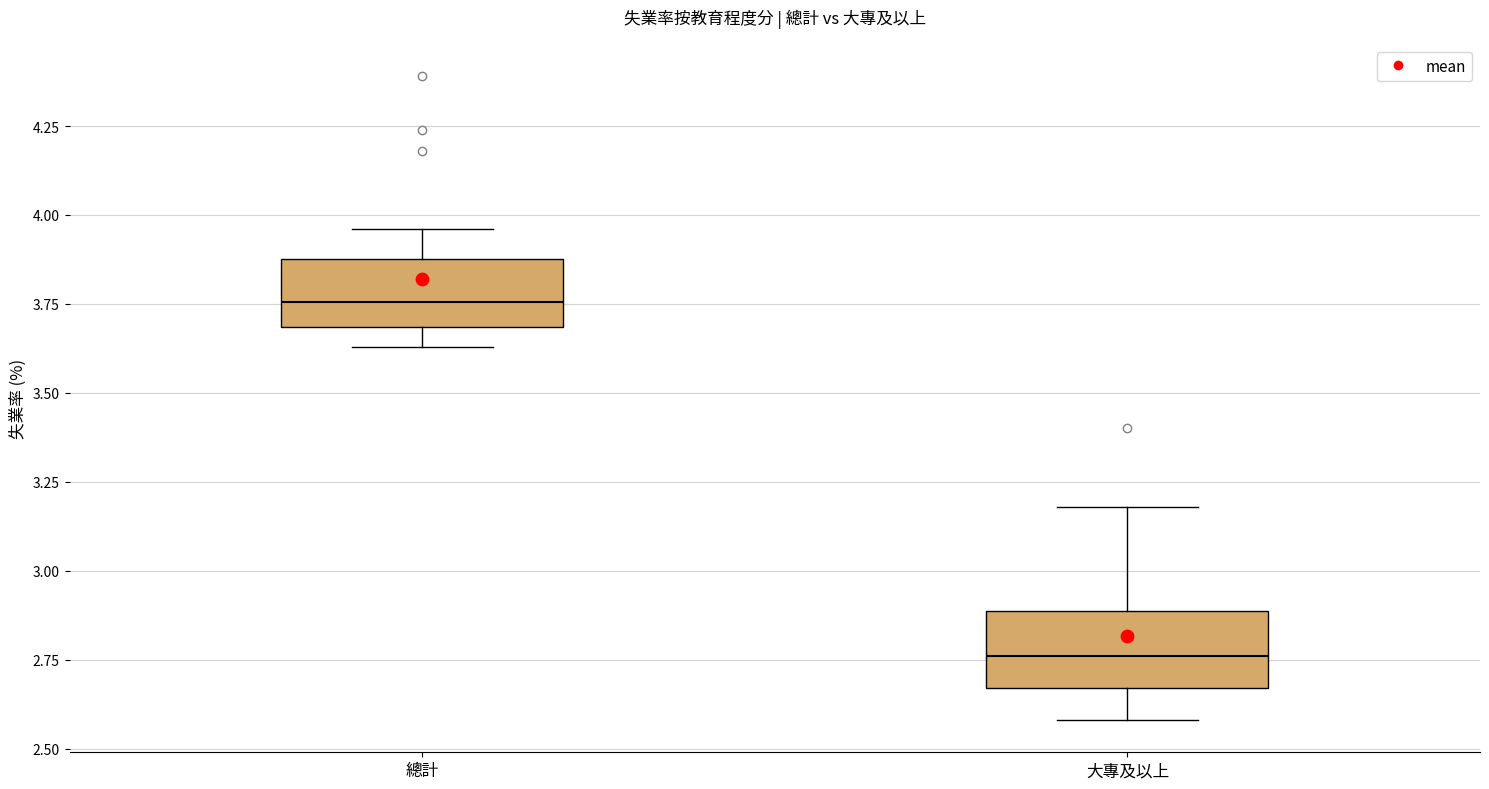

Reading left to right, transcribe this box plot: for each box, give where its median line is, the range the box spans, and where its two whiskers end, as read against the y-axis. The values are not printed on the chart, so give them approximately, as read against the axis.

總計: median 3.75, box 3.70 to 3.90, whiskers 3.65 to 3.95
大專及以上: median 2.75, box 2.65 to 2.90, whiskers 2.60 to 3.20